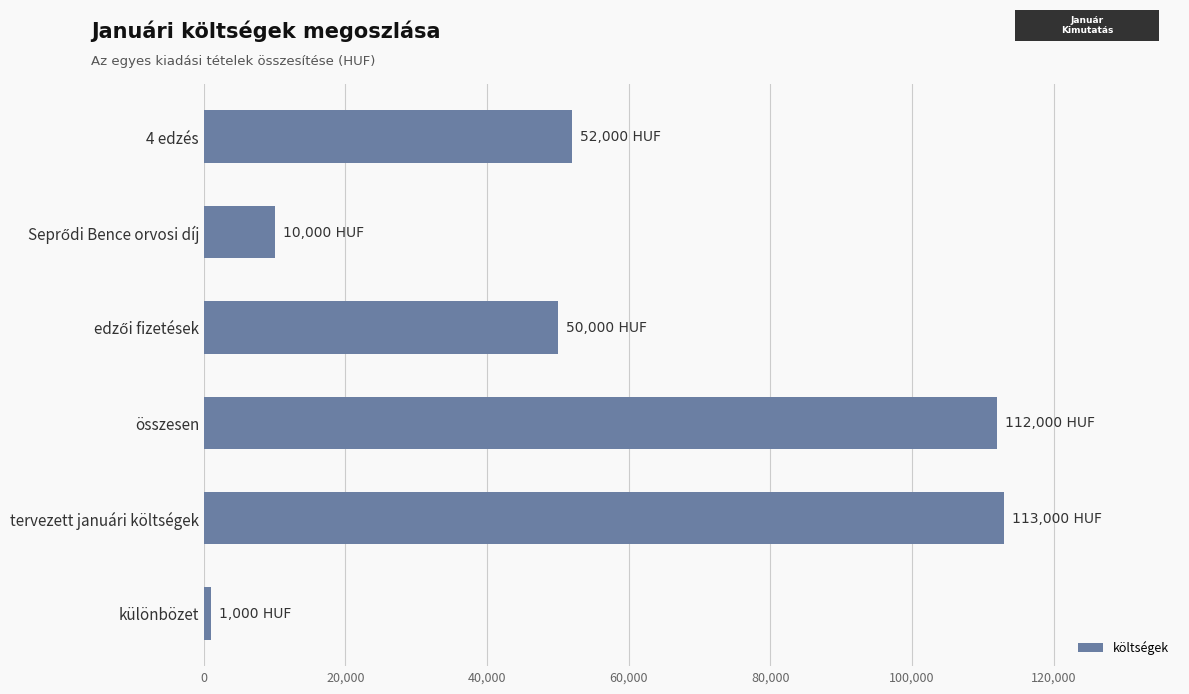

What is the minimum value shown in the chart?

1000